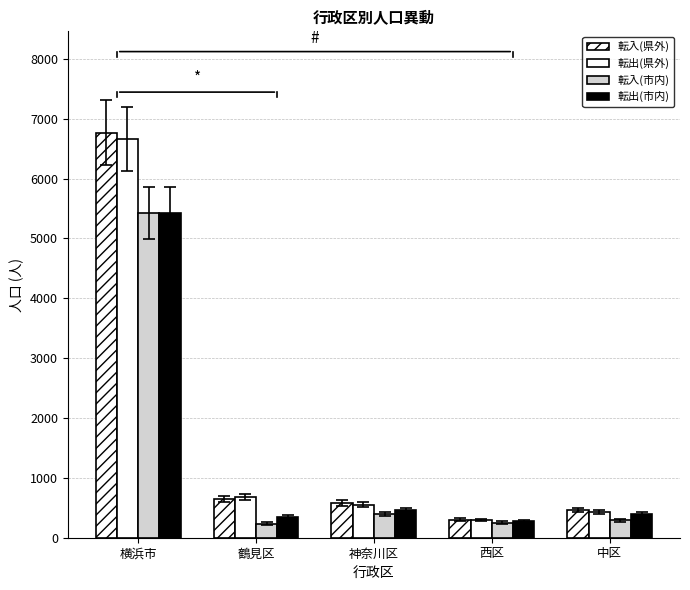

What is the difference between the maximum and minimum values in the 転入(県外) series?

6470